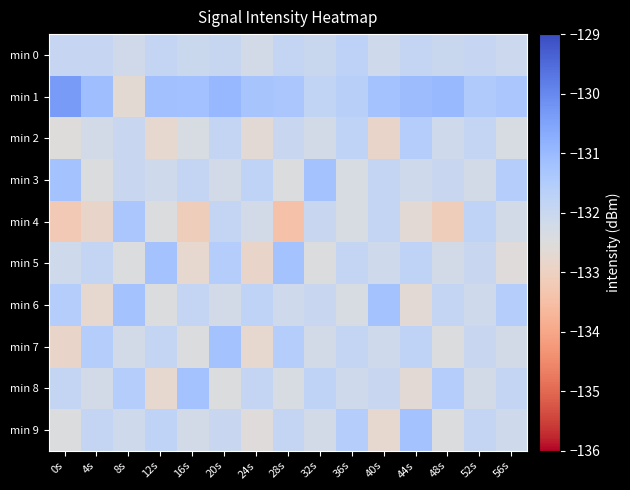

Rank the series at 44s from lowest to highest value.

min 4, min 6, min 8, min 3, min 0, min 5, min 7, min 2, min 9, min 1